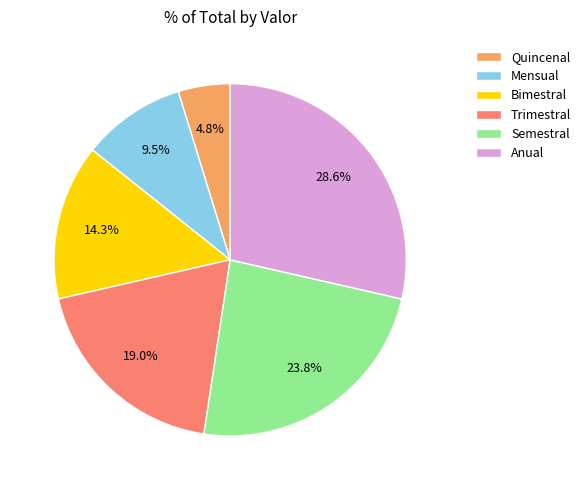

Count the number of slices in the pie.

6